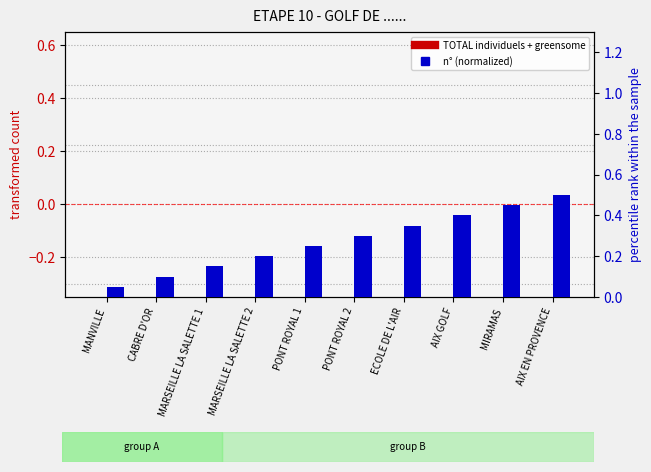

Is it true that TOTAL individuels + greensome equals 0.0 at PONT ROYAL 1?

True